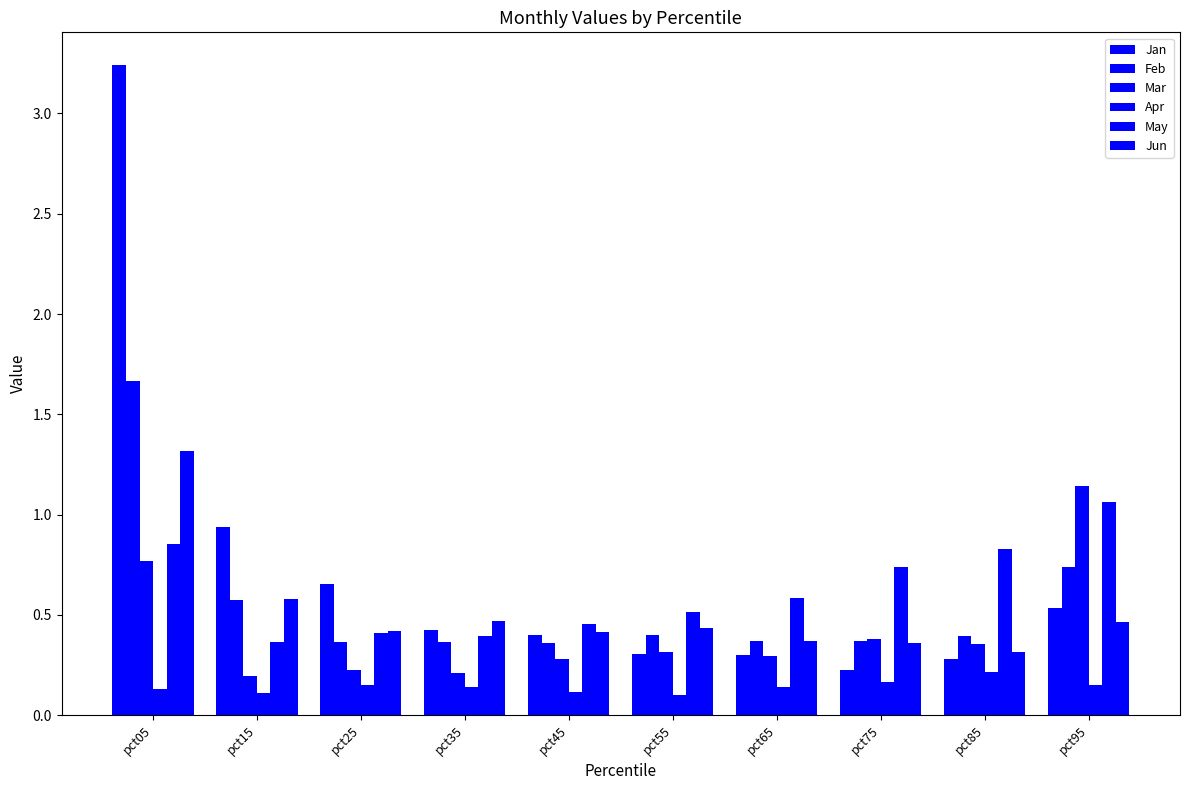

How many series are shown in this chart?

6